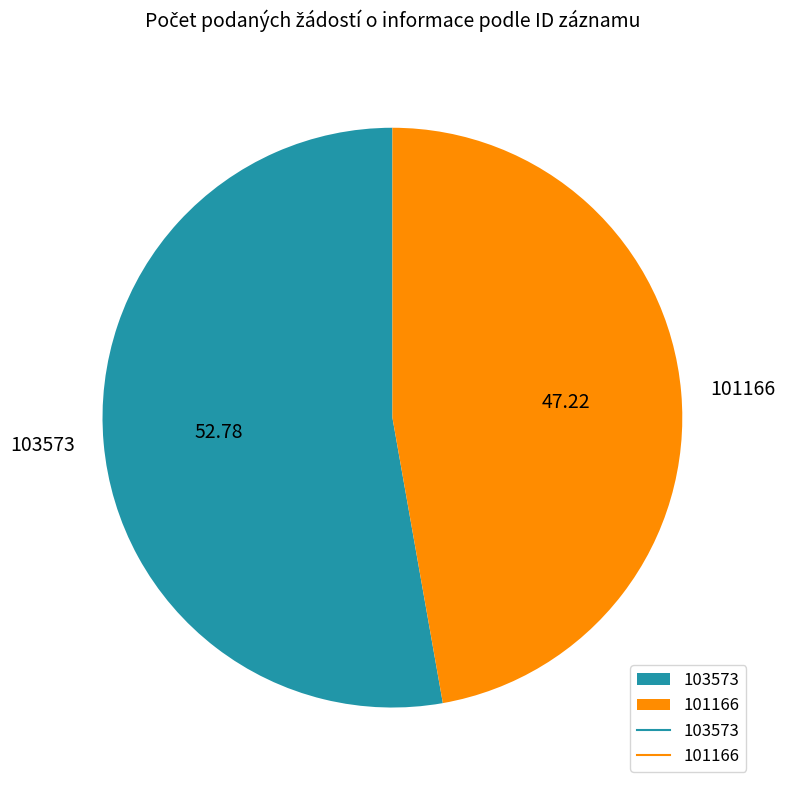

Combined, do 103573 and 101166 account for over 50%?

Yes